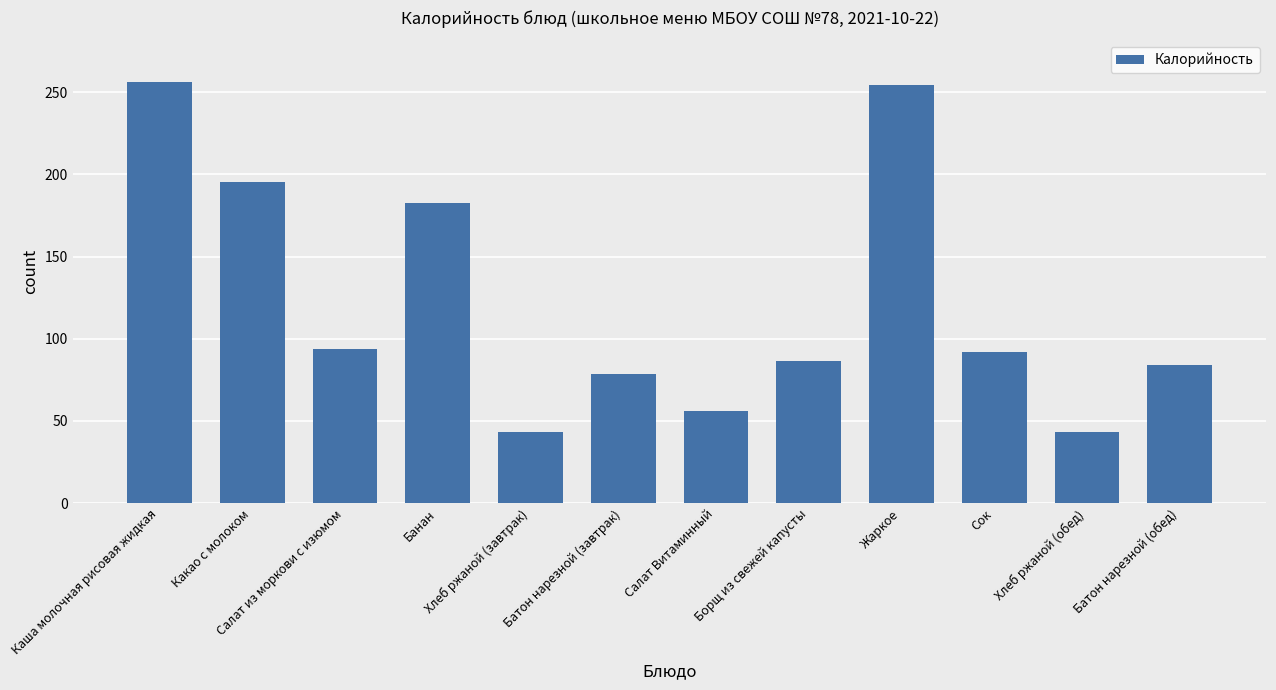

Reading right to left, extract all data points from this chart.

83.8	43.5	92.0	254.2	86.4	56.0	78.6	43.5	182.4	93.9	195.7	256.0